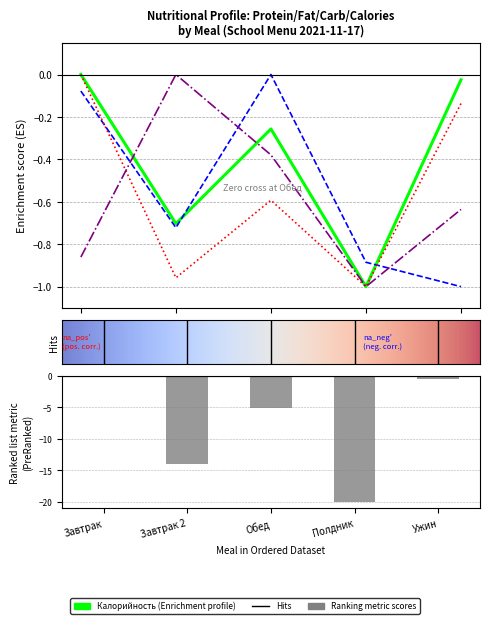

What is the sum of all Калорийность values?

-2.0